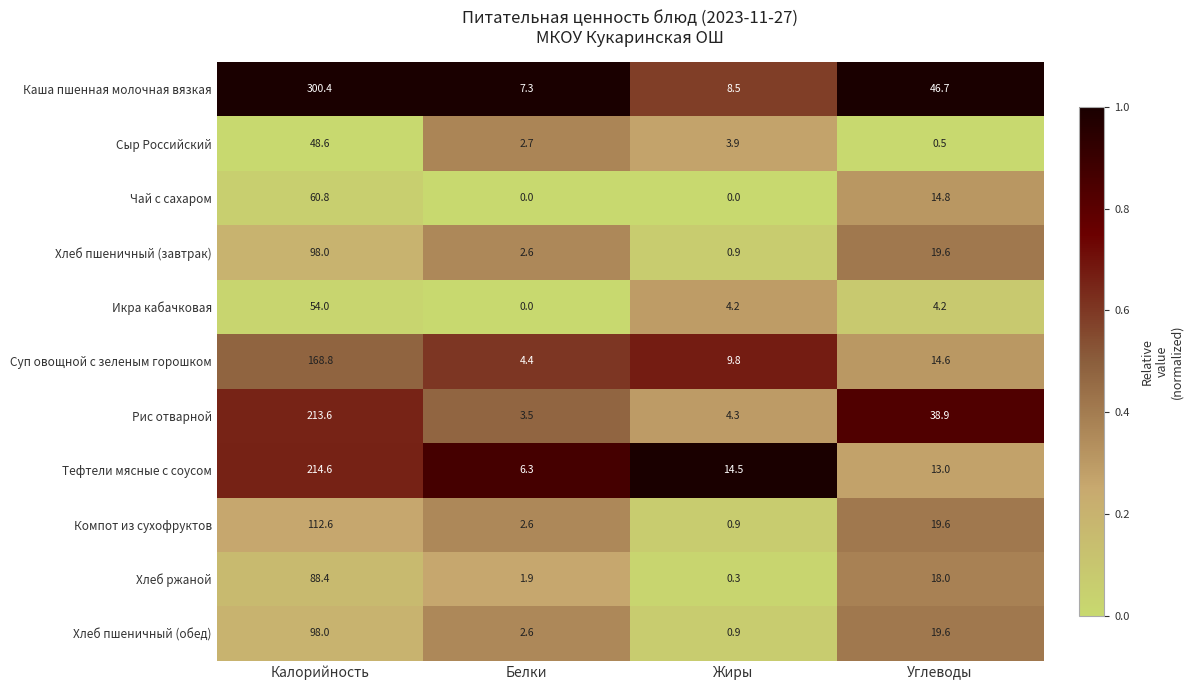

What is the spread (max minus min) of values at Жиры?

14.5